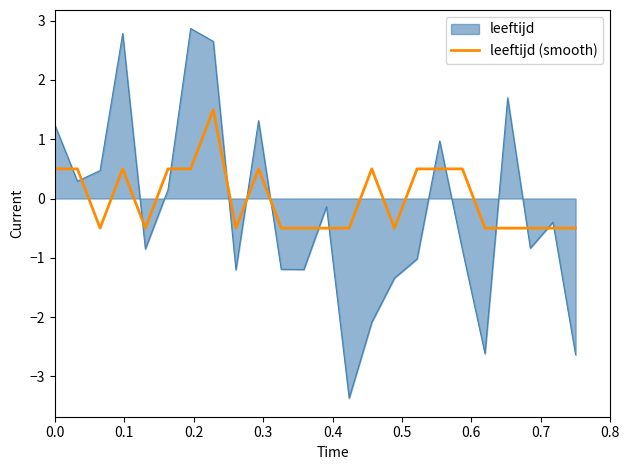

Which series has the largest range (max minus min)?

leeftijd